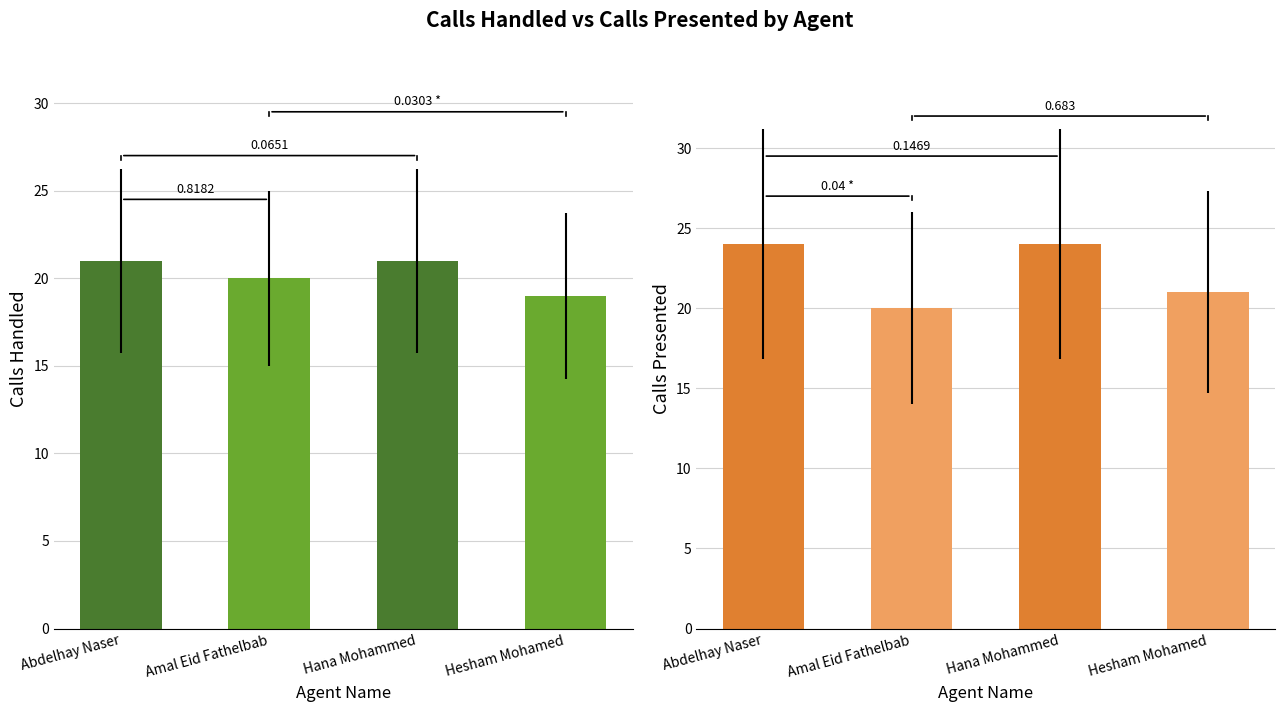

What is the label of the 1st bar from the left?

Abdelhay Naser